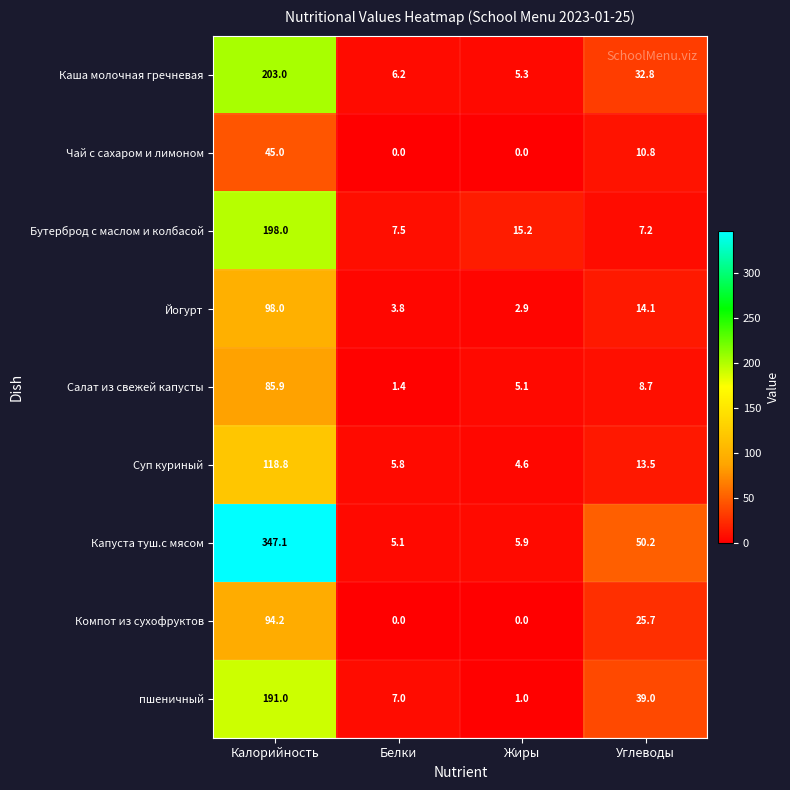

Where is Чай с сахаром и лимоном nearest to the value 22?

Углеводы